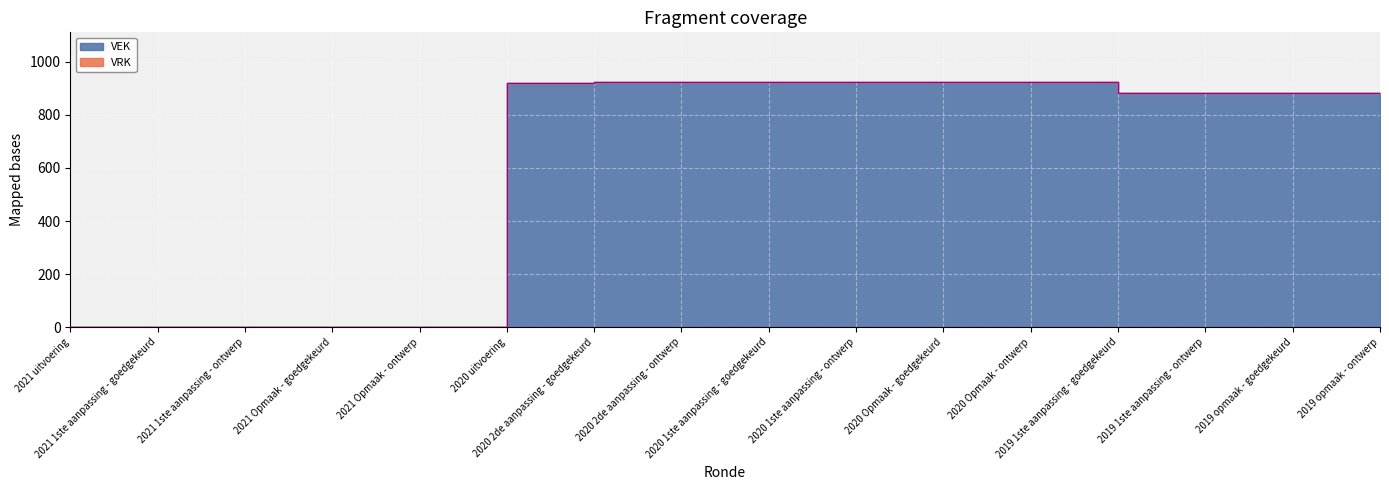

Between 2019 1ste aanpassing - ontwerp and 2020 1ste aanpassing - ontwerp, which is larger?

2020 1ste aanpassing - ontwerp